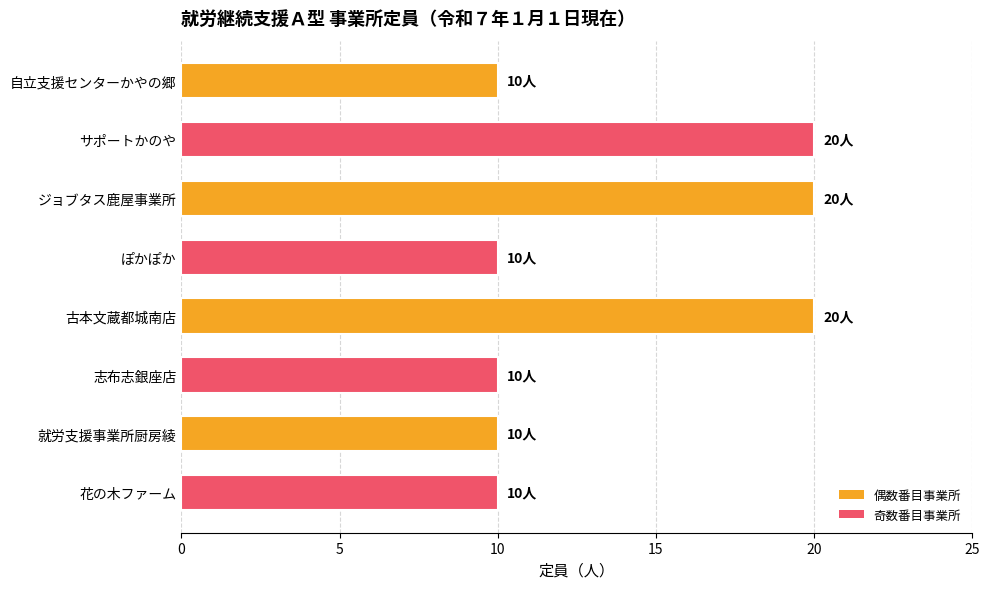

How many data points does each series have?

8